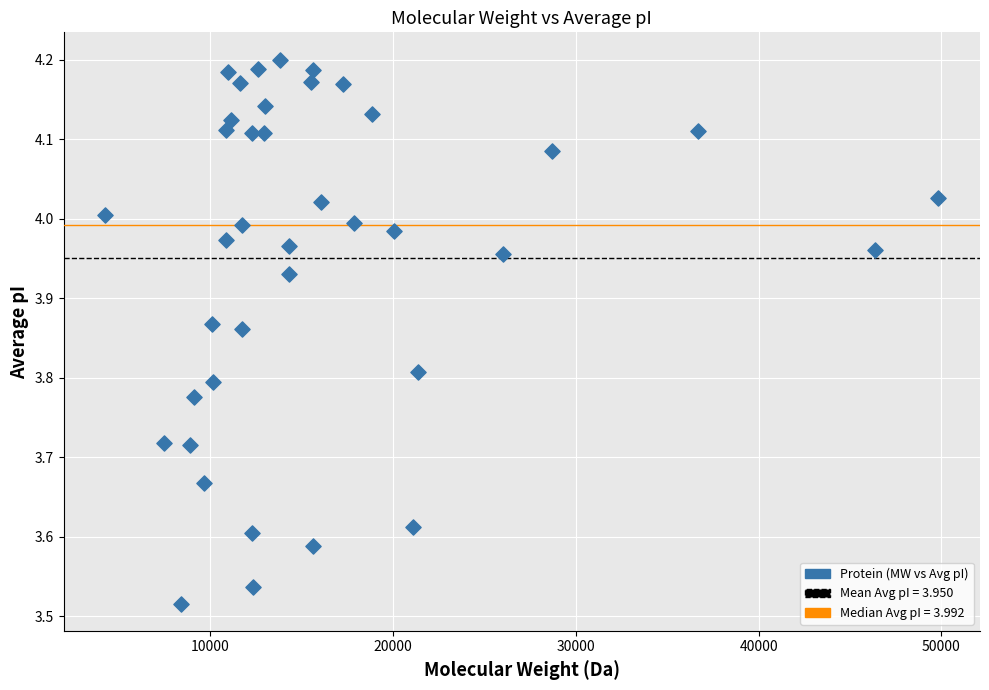

What is the range of Y values (max minus min)?

0.7